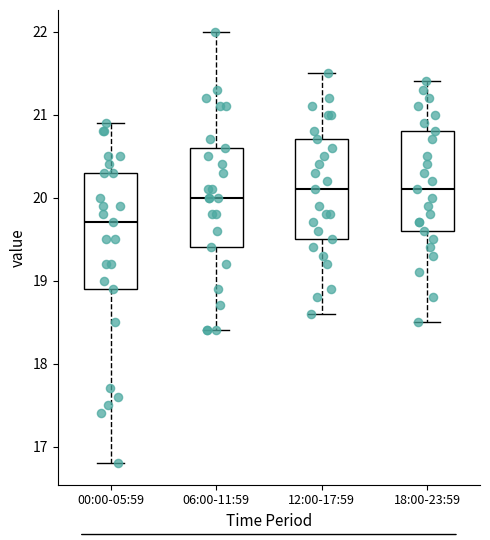

Reading left to right, read every box against the y-axis: the position of its median line, the range the box covers, and the ends of its whiskers. The values are not printed on the chart, so give them approximately, as read against the axis.

00:00-05:59: median 19.7, box 18.9 to 20.3, whiskers 16.8 to 20.9
06:00-11:59: median 20.0, box 19.4 to 20.6, whiskers 18.4 to 22.0
12:00-17:59: median 20.1, box 19.5 to 20.7, whiskers 18.6 to 21.5
18:00-23:59: median 20.1, box 19.6 to 20.8, whiskers 18.5 to 21.4